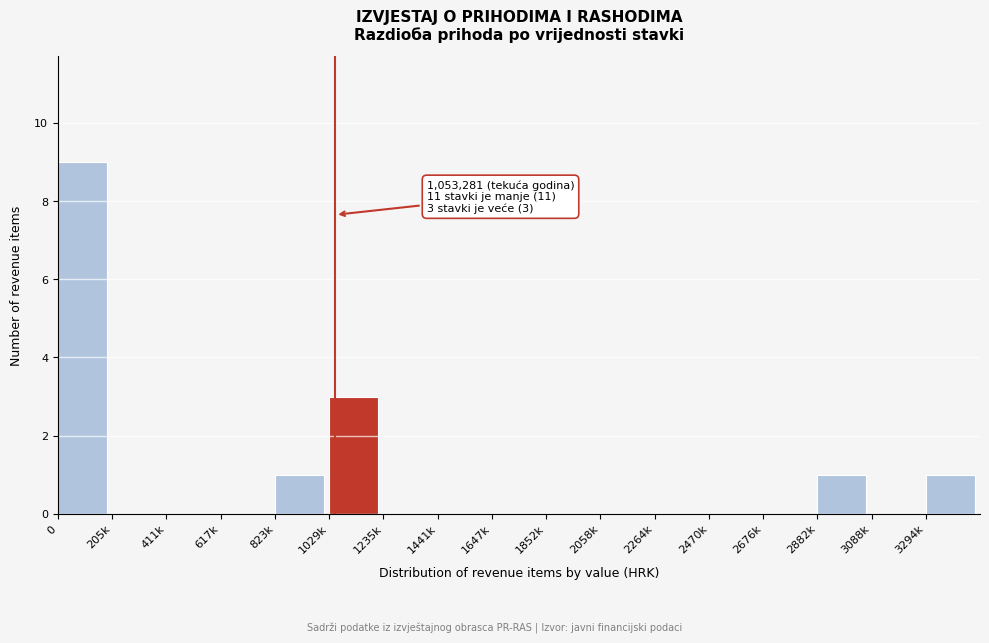

Reading left to right, list all the values displayed in this chart.

0=9	205k=0	411k=0	617k=0	823k=1	1029k=3	1235k=0	1441k=0	1647k=0	1852k=0	2058k=0	2264k=0	2470k=0	2676k=0	2882k=1	3088k=0	3294k=1